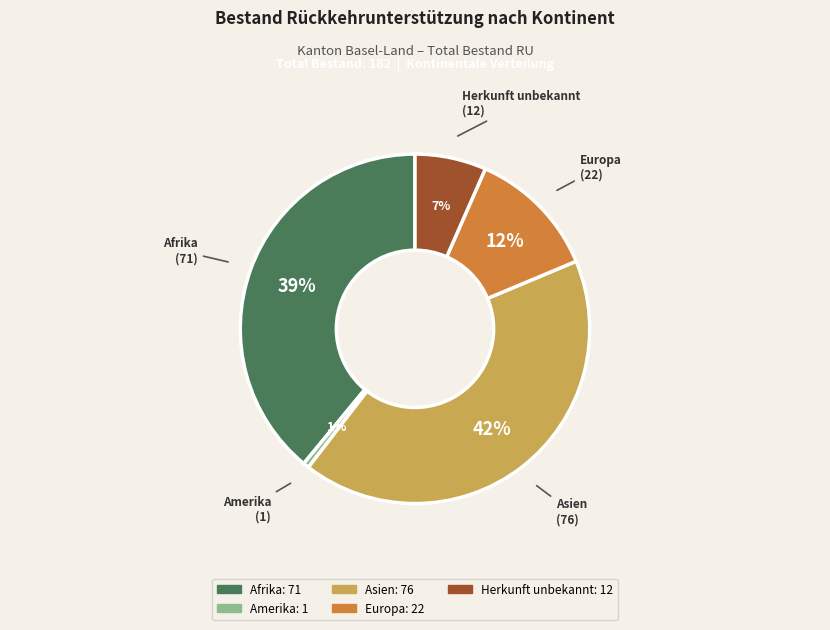

Combined, do Europa and Amerika account for over 50%?

No